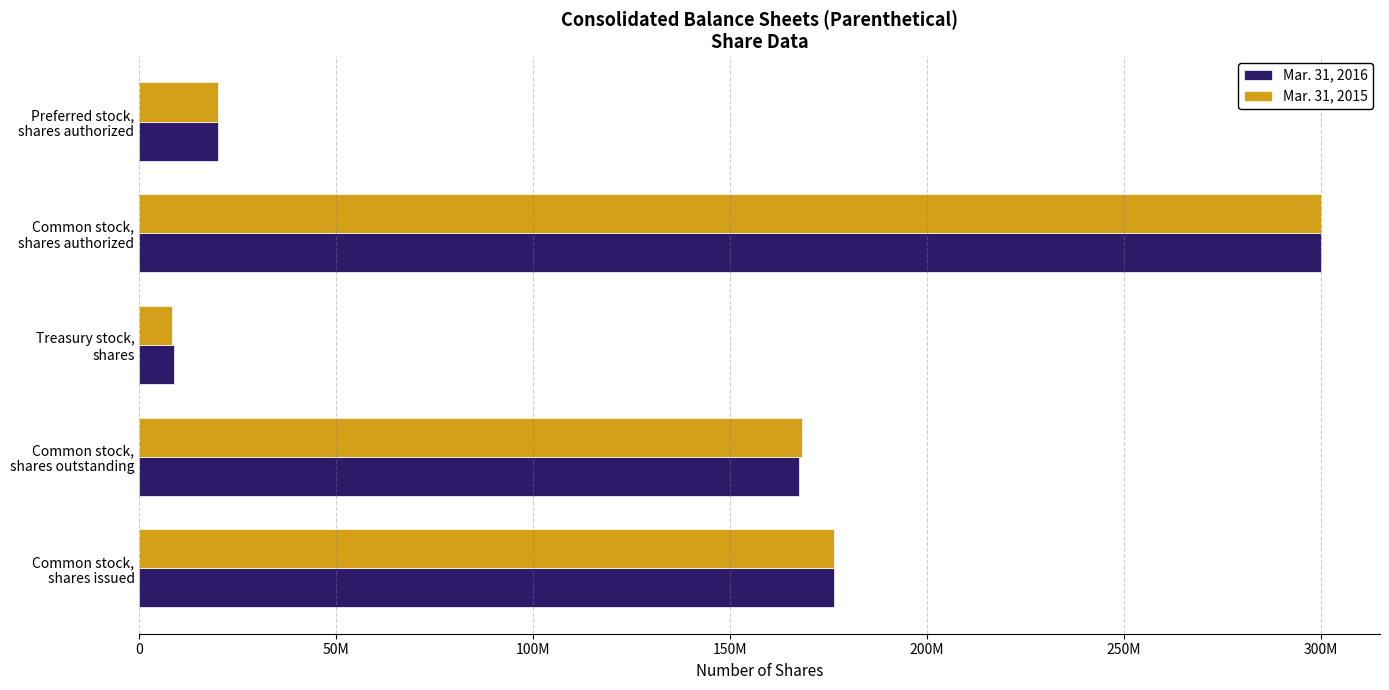

What are all the series names shown in the legend?

Mar. 31, 2016, Mar. 31, 2015